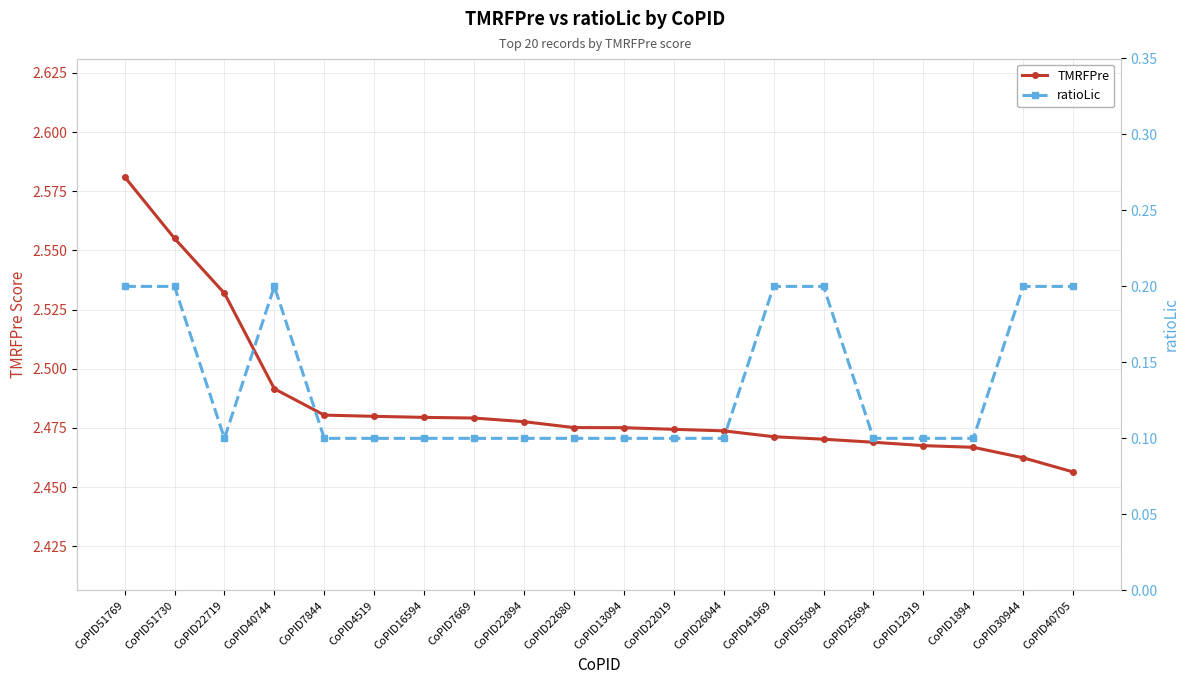

Which has a higher value, CoPID1894 or CoPID51730?

CoPID51730